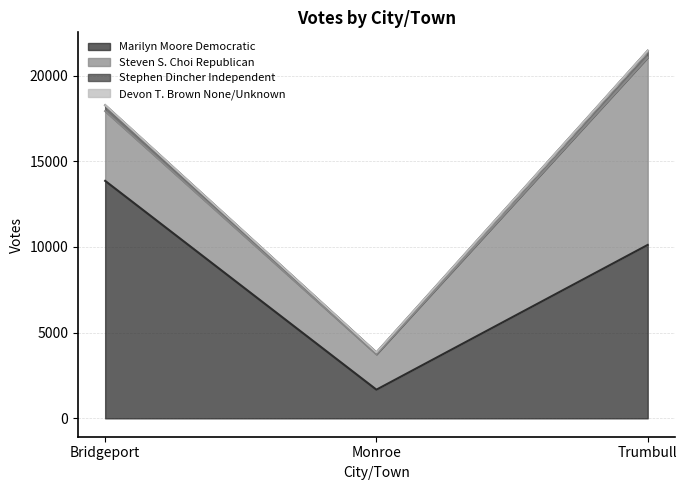

What is the average value of the Marilyn Moore Democratic series?

8551